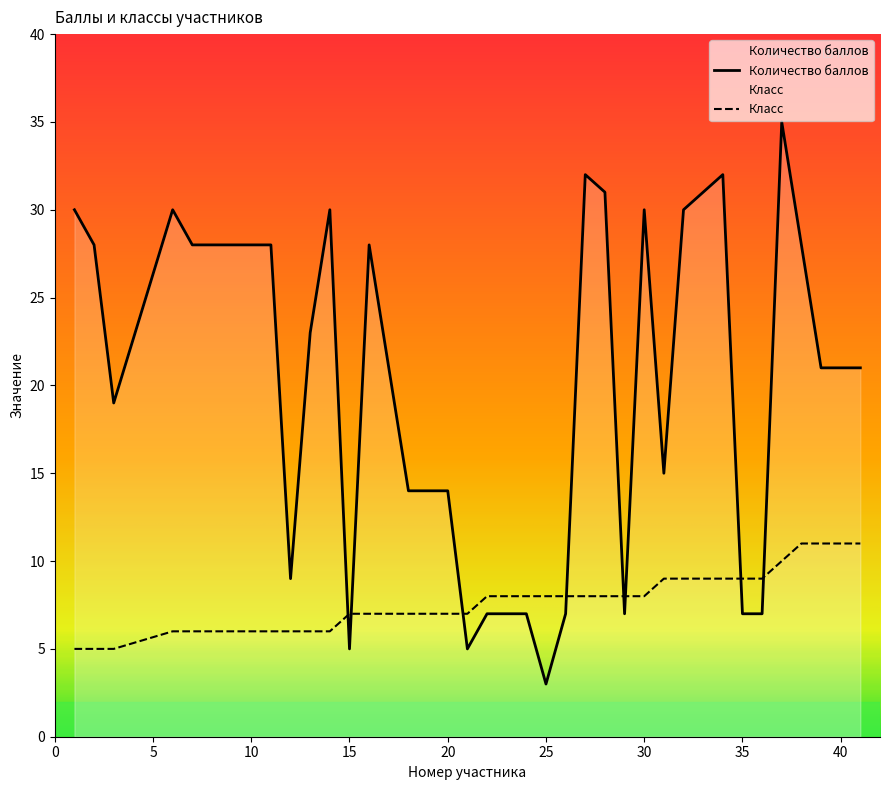

Which series has the largest total across all categories?

Количество баллов